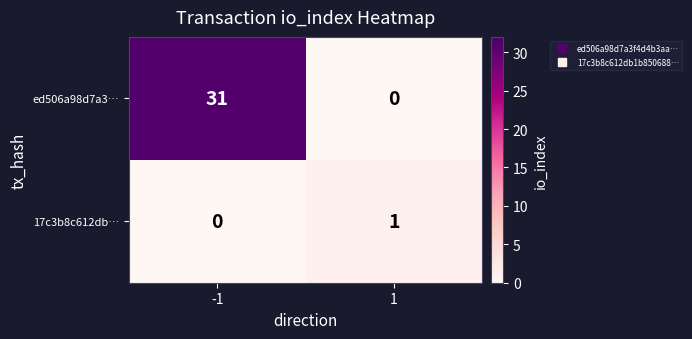

Which series has the largest range (max minus min)?

ed506a98d7a3…